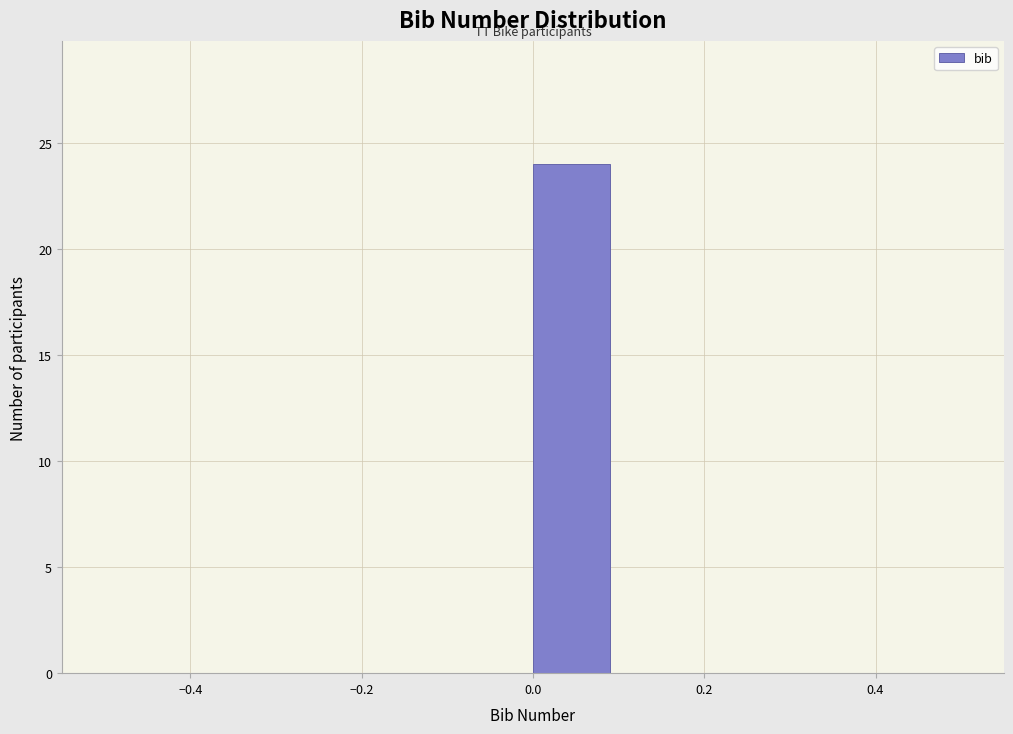

Which range on the x-axis has the tallest bar?

0.0 to 0.1